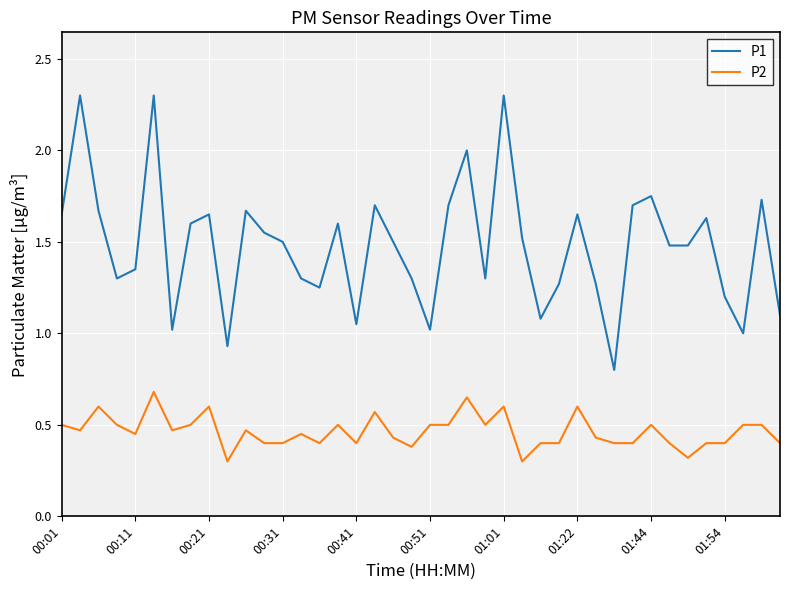

What is the smallest value displayed?

0.3